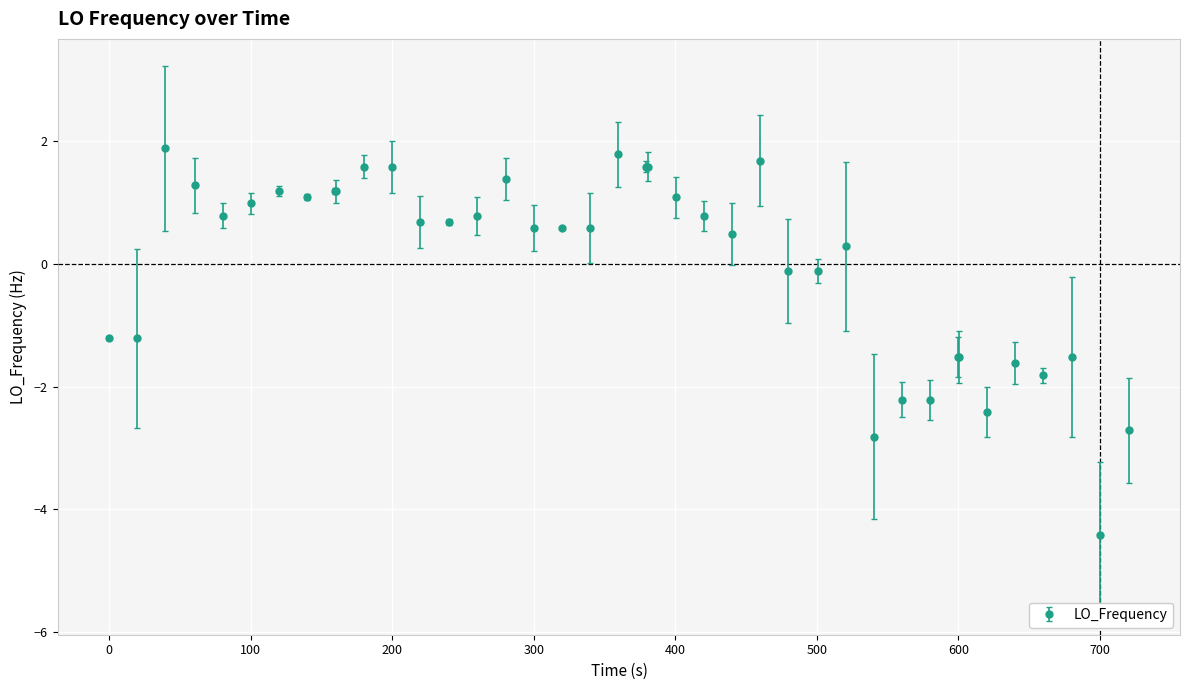

Does the chart have visible grid lines?

Yes